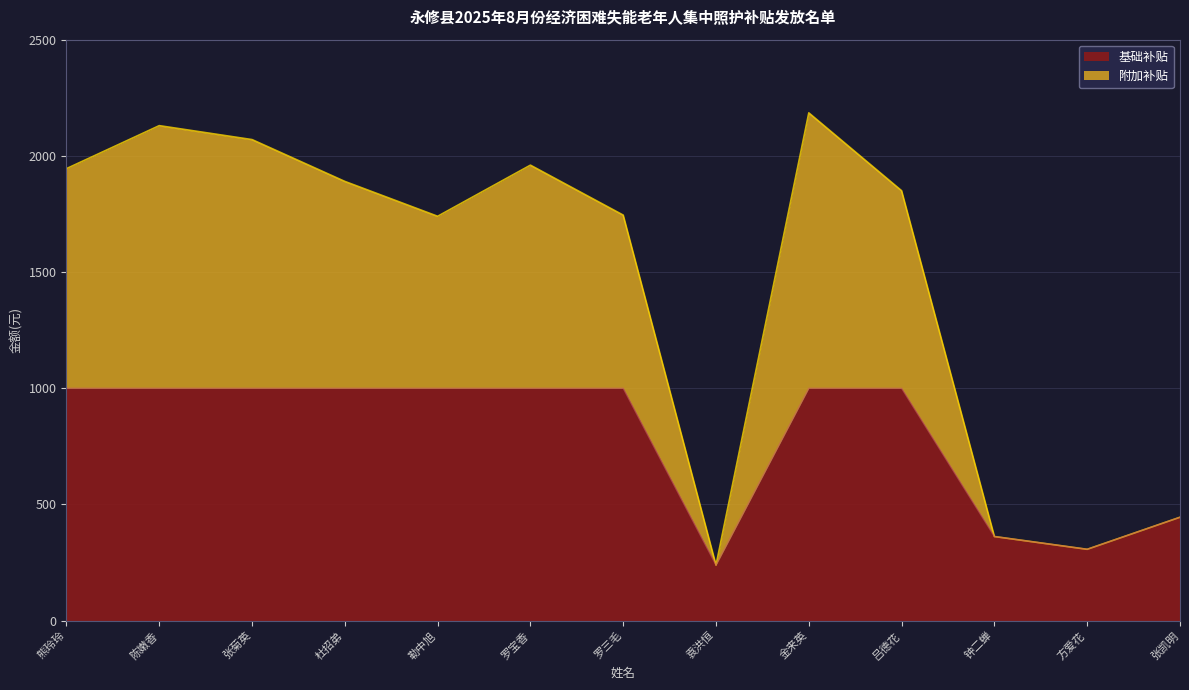

What is the difference between the maximum and minimum values?

1946